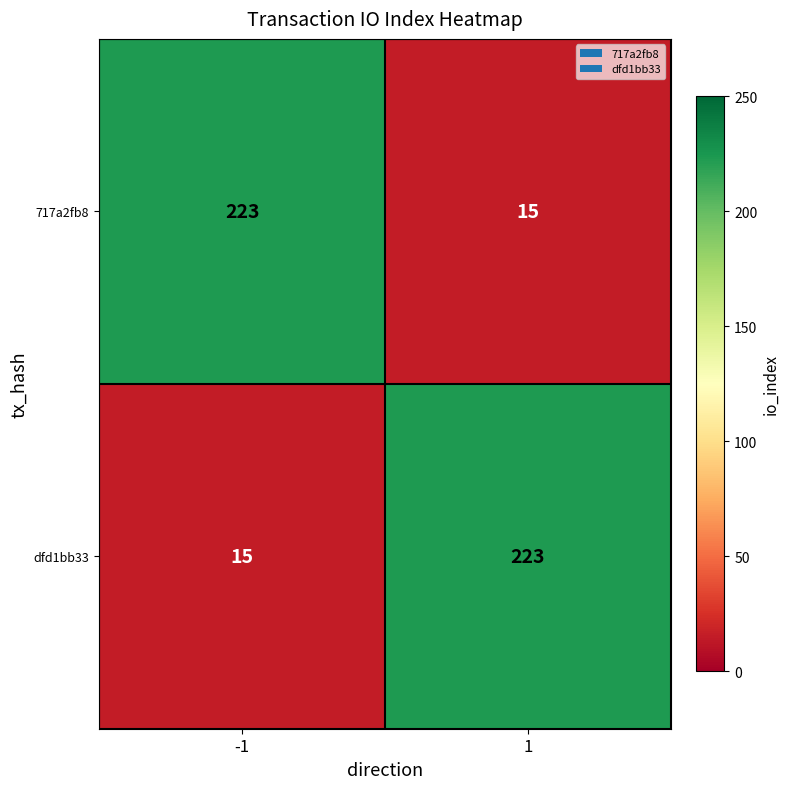

What value does the 717a2fb8 series have at 1, to the nearest 5?

15